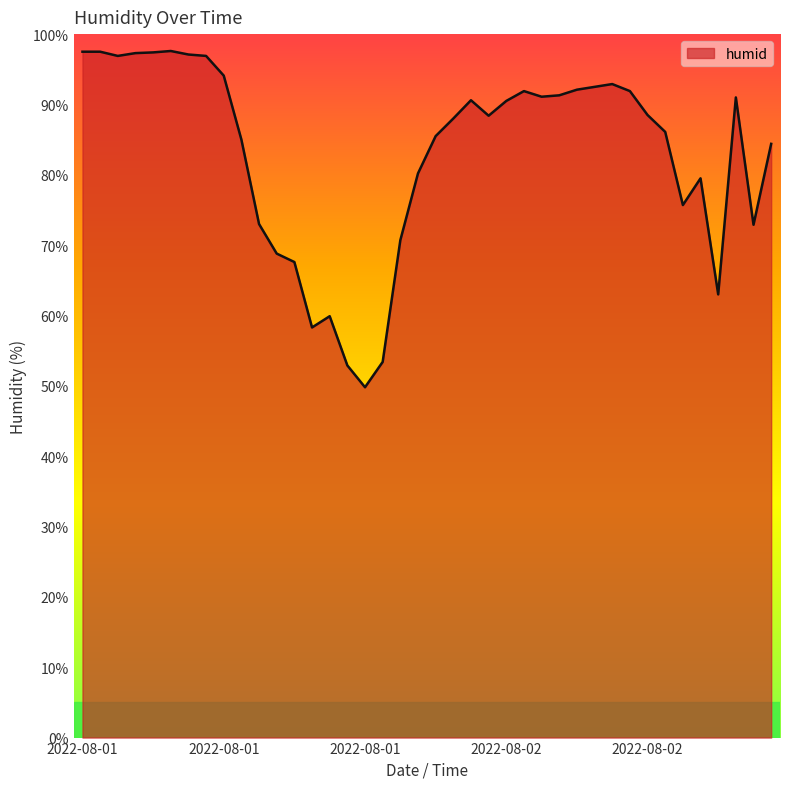

What is the smallest value displayed?

49.8